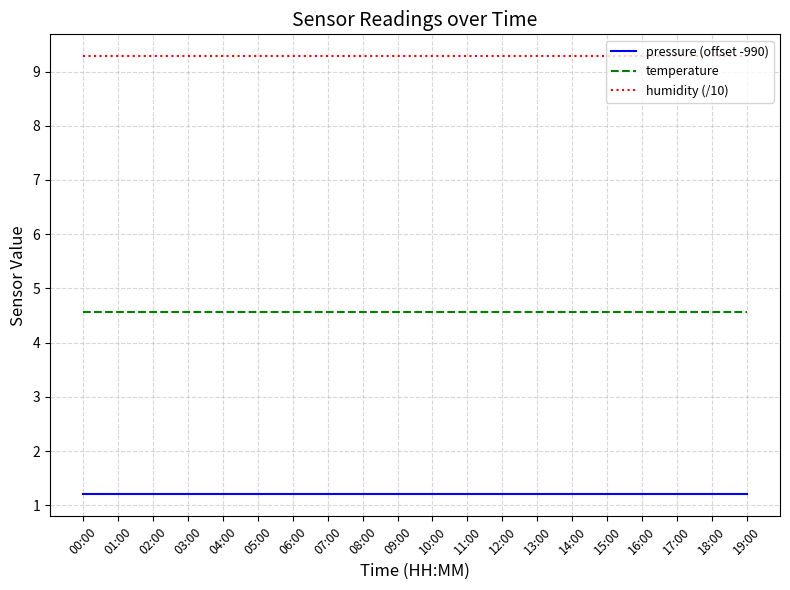

What is the total value across all series at 05:00?

15.0